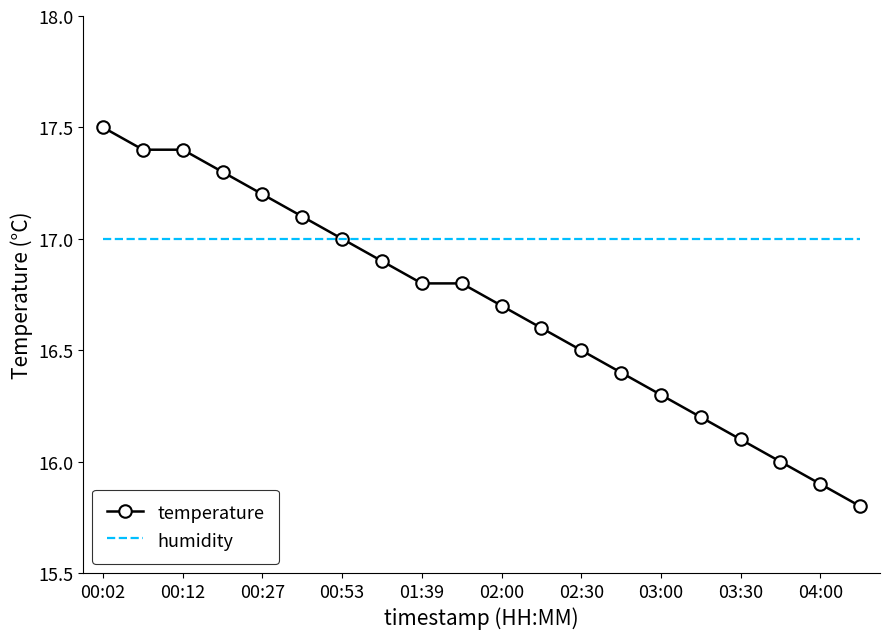

How many times do temperature and humidity cross each other?

1